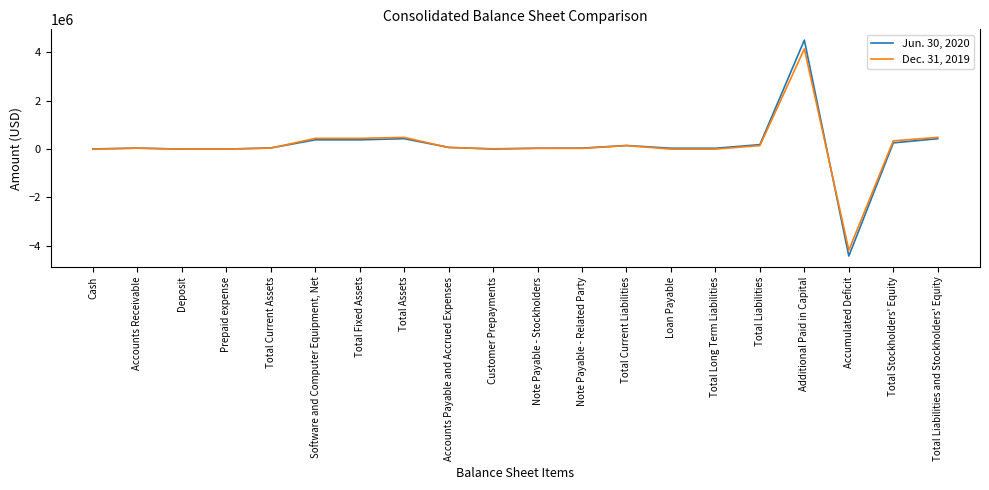

At which category is the sum across all series the highest?

Additional Paid in Capital